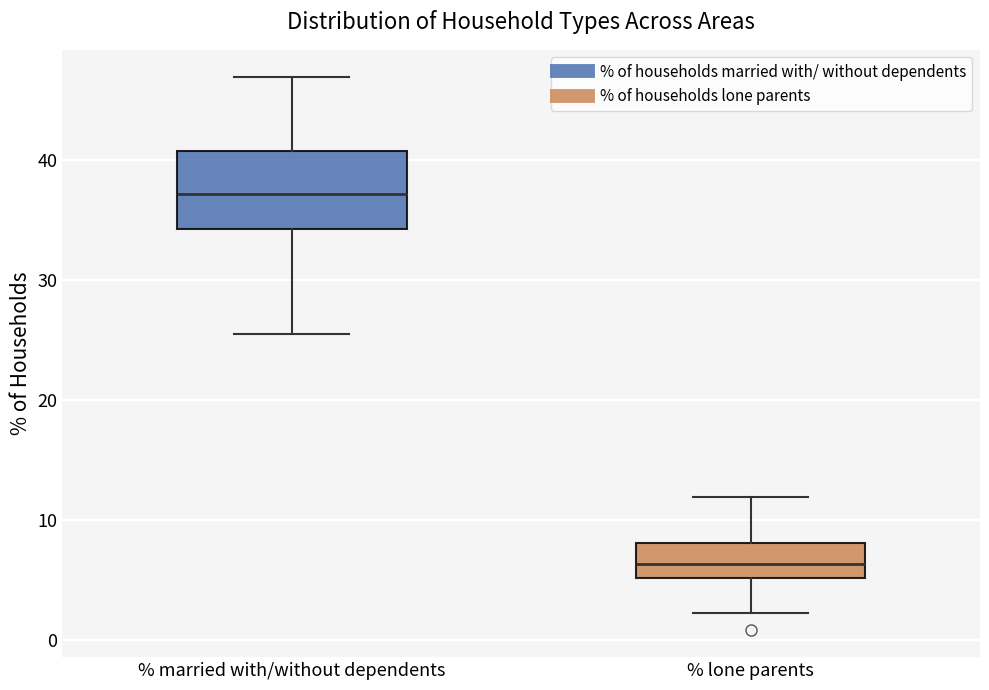

Reading left to right, transcribe this box plot: for each box, give where its median line is, the range the box spans, and where its two whiskers end, as read against the y-axis. The values are not printed on the chart, so give them approximately, as read against the axis.

% married with/without dependents: median 37, box 34 to 41, whiskers 25 to 47
% lone parents: median 6, box 5 to 8, whiskers 2 to 12